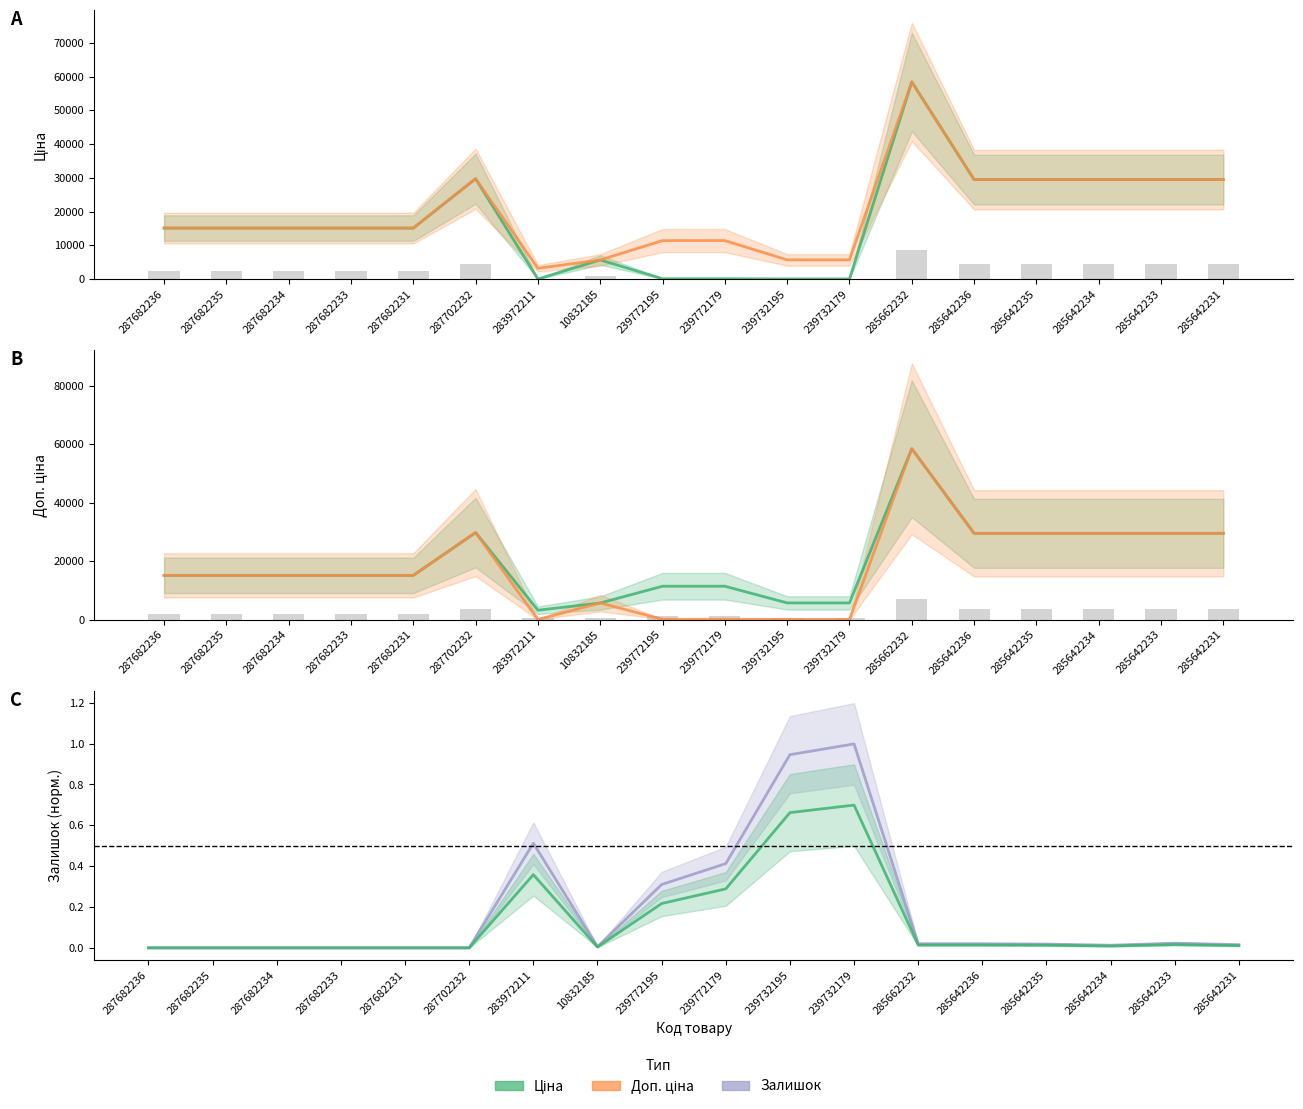

What is the difference between the maximum and second lowest values in the Ціна series?

58369.5